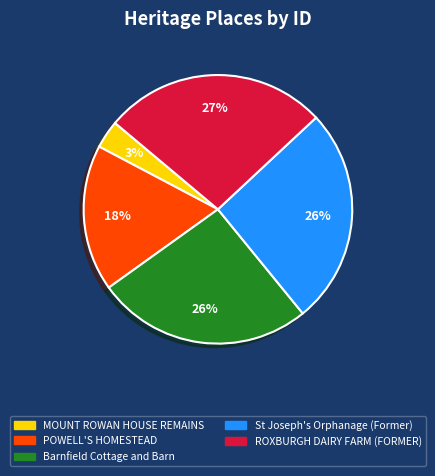

Do MOUNT ROWAN HOUSE REMAINS and POWELL'S HOMESTEAD together represent more than half of the pie?

No